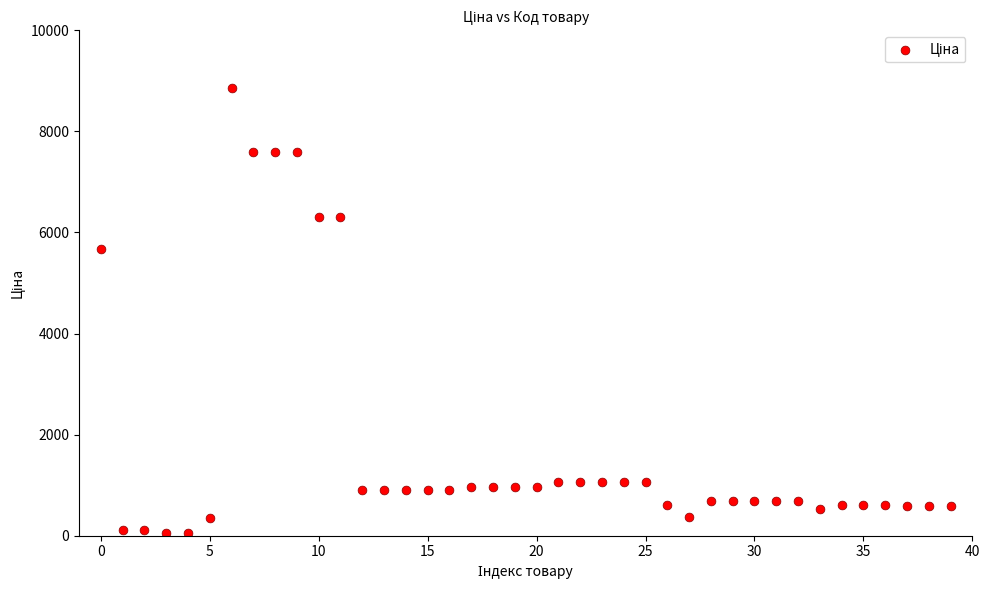

What Y value in the scatter plot is closest to 4456?

5673.8